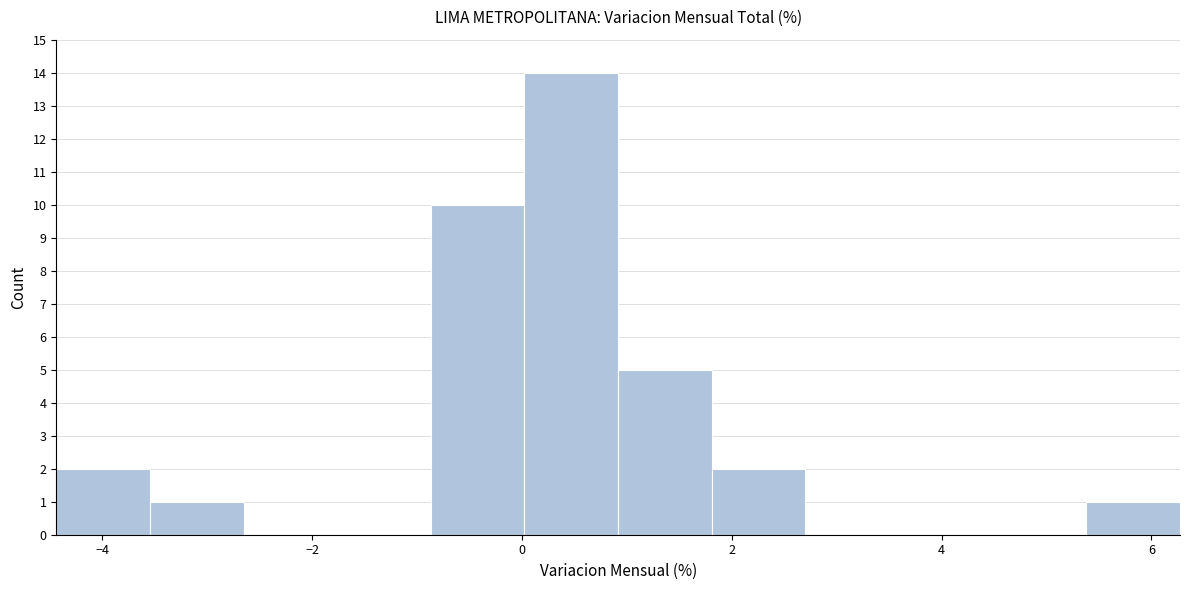

Reading left to right, transcribe this chart: for each bar, give the range it covers on the x-axis and its height. Neither the bar edges nor the heights are printed on the chart, so give them approximately, as read against the axes.

-4.4 to -3.6: 2
-3.6 to -2.6: 1
-2.6 to -1.8: 0
-1.8 to -0.8: 0
-0.8 to 0.0: 10
0.0 to 1.0: 14
1.0 to 1.8: 5
1.8 to 2.8: 2
2.8 to 3.6: 0
3.6 to 4.4: 0
4.4 to 5.4: 0
5.4 to 6.2: 1